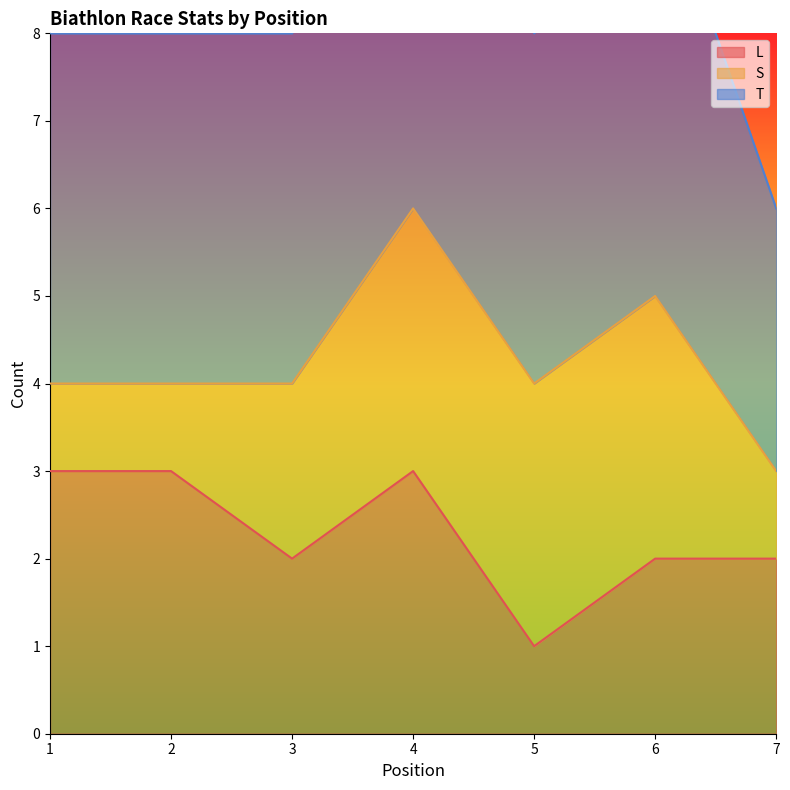

What is the sum of the L values at 2 and 4?

6